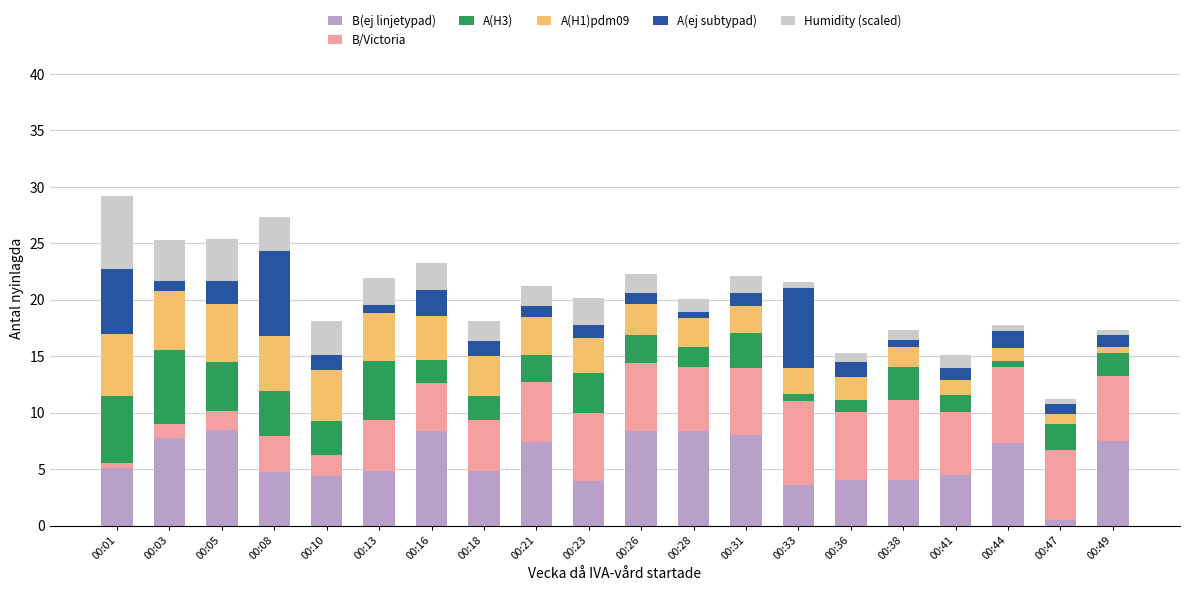

What is the highest value of the B(ej linjetypad) series?

8.5